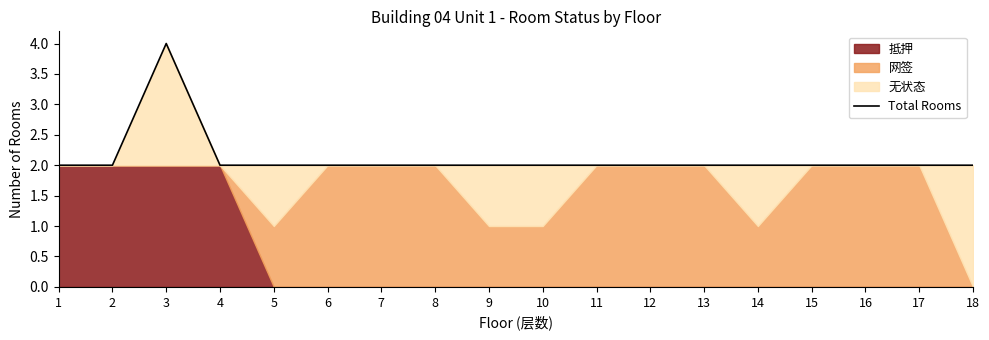

Rank the categories by value from lowest to highest.

1, 2, 4, 5, 6, 7, 8, 9, 10, 11, 12, 13, 14, 15, 16, 17, 18, 3